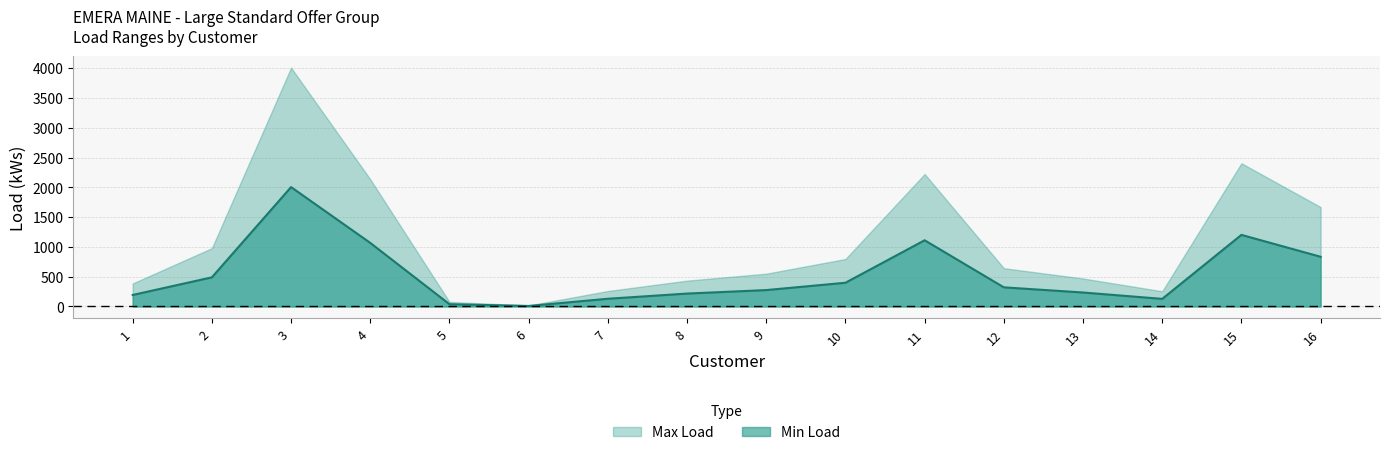

Between 13 and 6, which is larger?

13